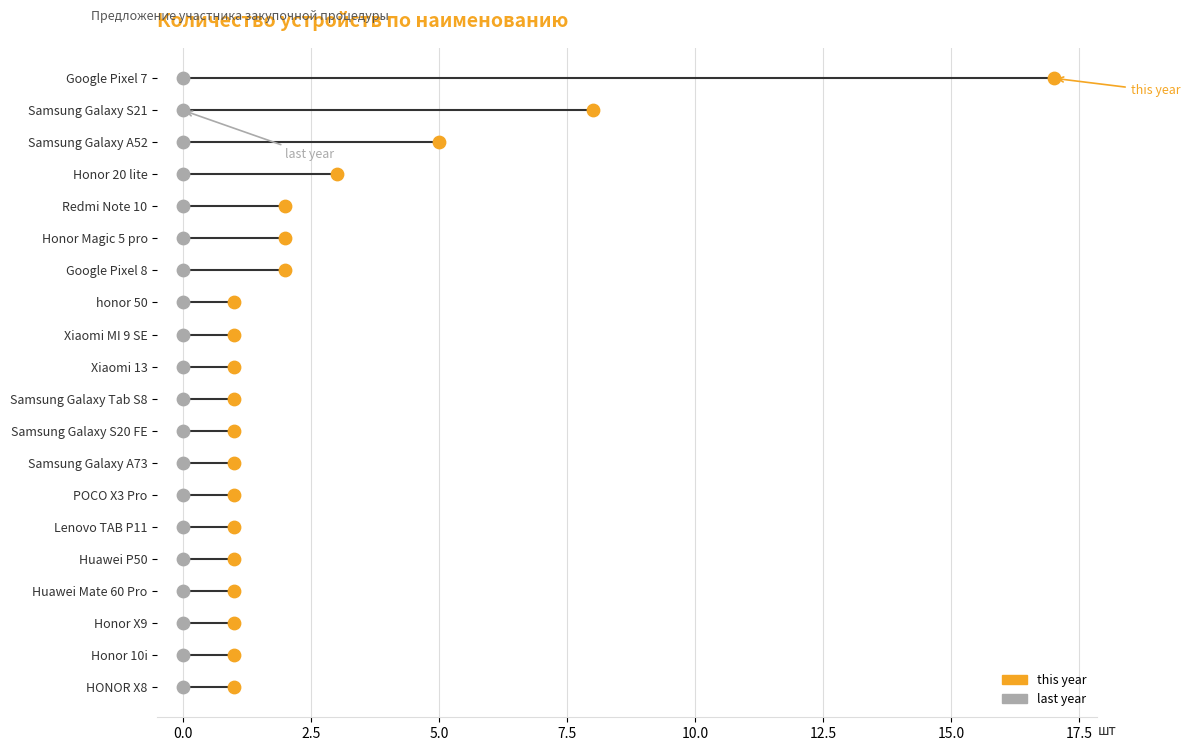

What are all the series names shown in the legend?

this year, last year